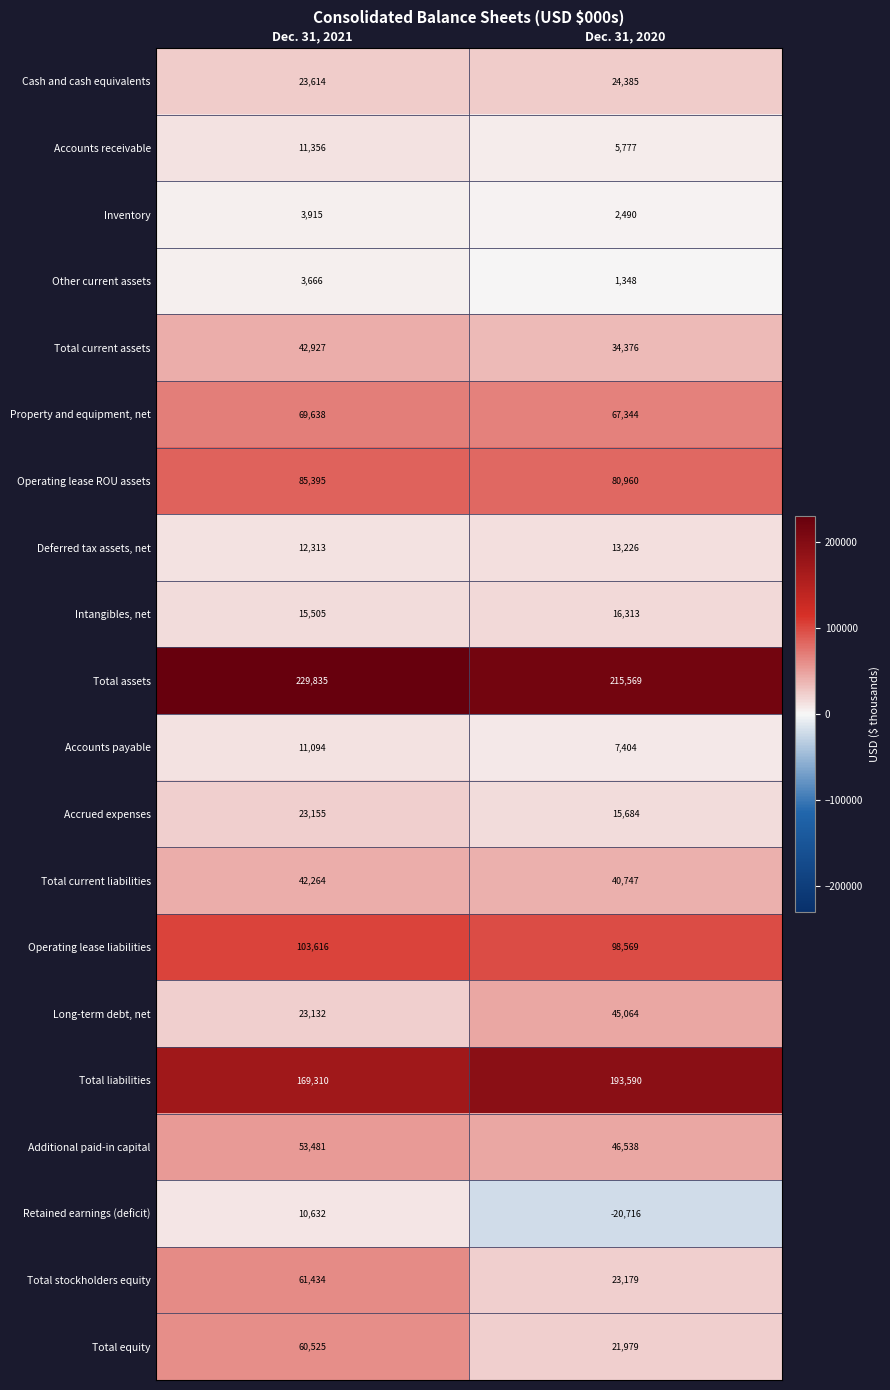

The Property and equipment, net series shows 21223 at Dec. 31, 2021. True or false?

False